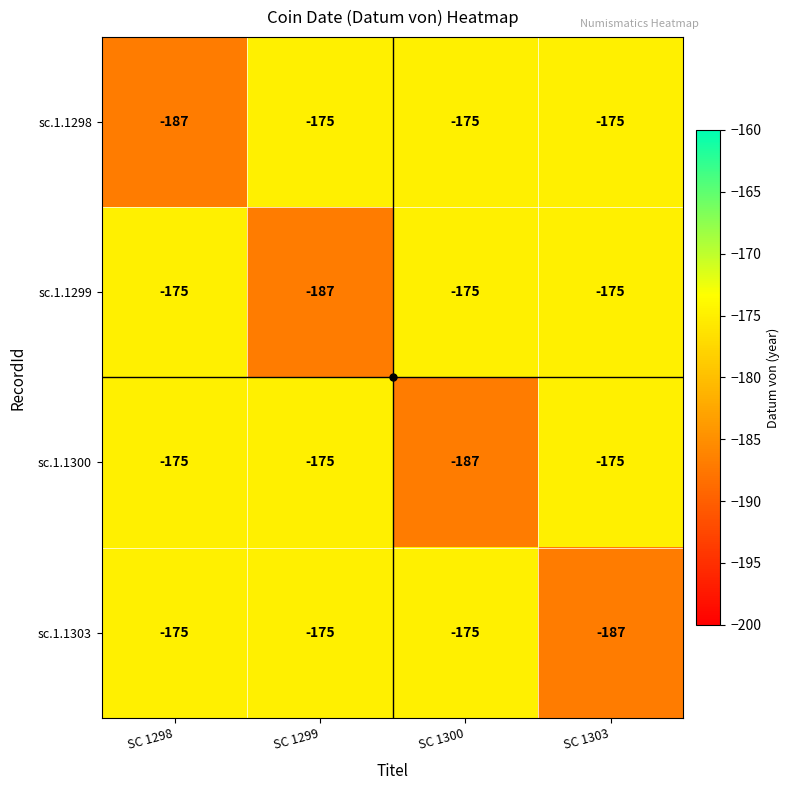

What is the total value across all series at SC 1300?

-712